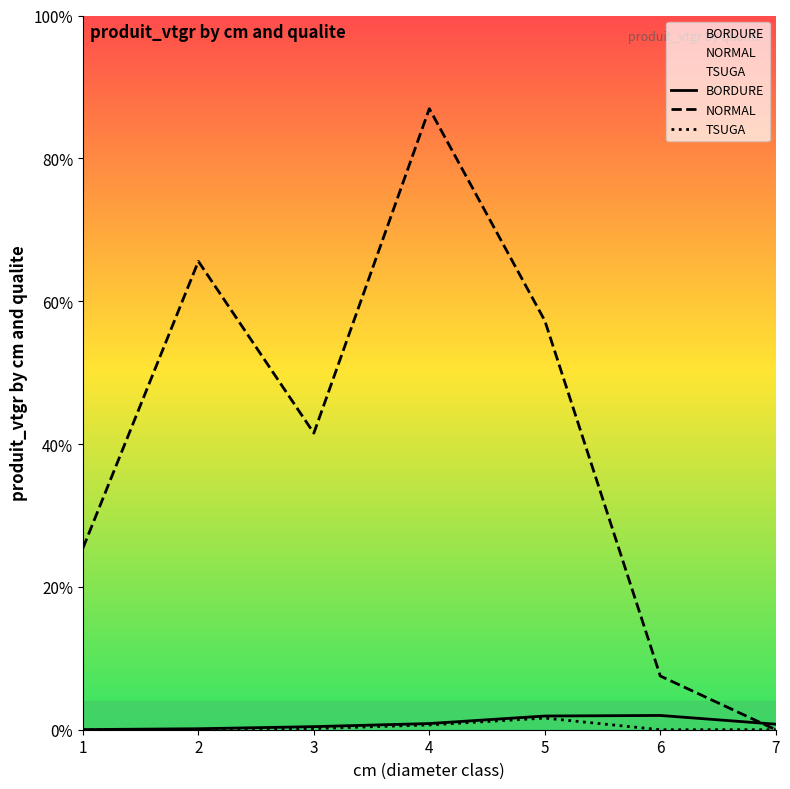

List the labels in order of BORDURE value, largest first.

6, 5, 4, 7, 3, 2, 1